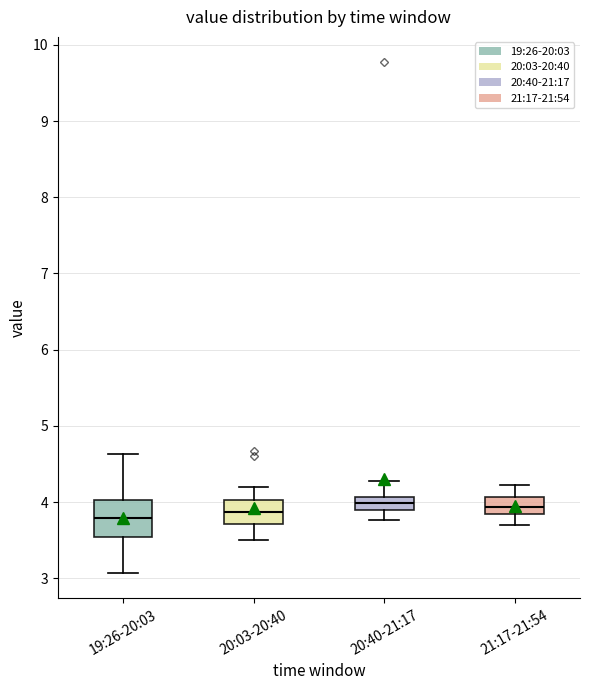

Comparing the boxes themselves (not the whiskers), which one is the tallest?

19:26-20:03